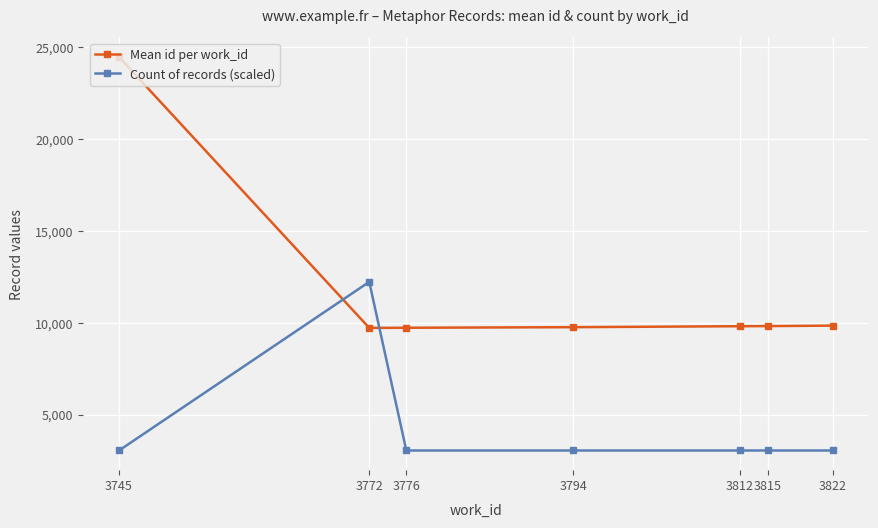

At how many categories does at least one series exceed 12464?

1